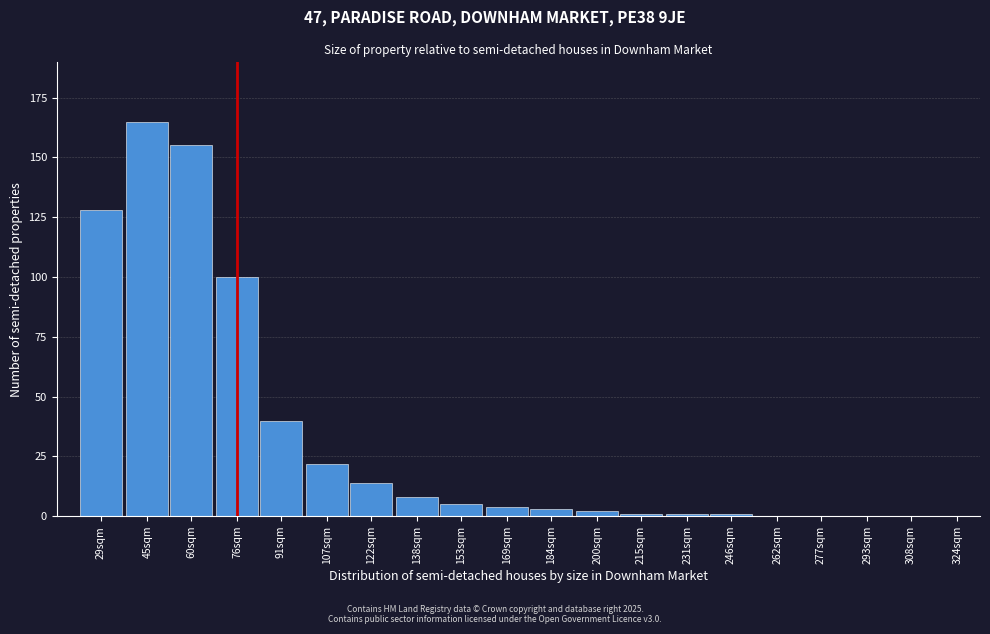

Reading left to right, transcribe all the data shown in this chart.

29sqm=128	45sqm=165	60sqm=155	76sqm=100	91sqm=40	107sqm=22	122sqm=14	138sqm=8	153sqm=5	169sqm=4	184sqm=3	200sqm=2	215sqm=1	231sqm=1	246sqm=1	262sqm=0	277sqm=0	293sqm=0	308sqm=0	324sqm=0